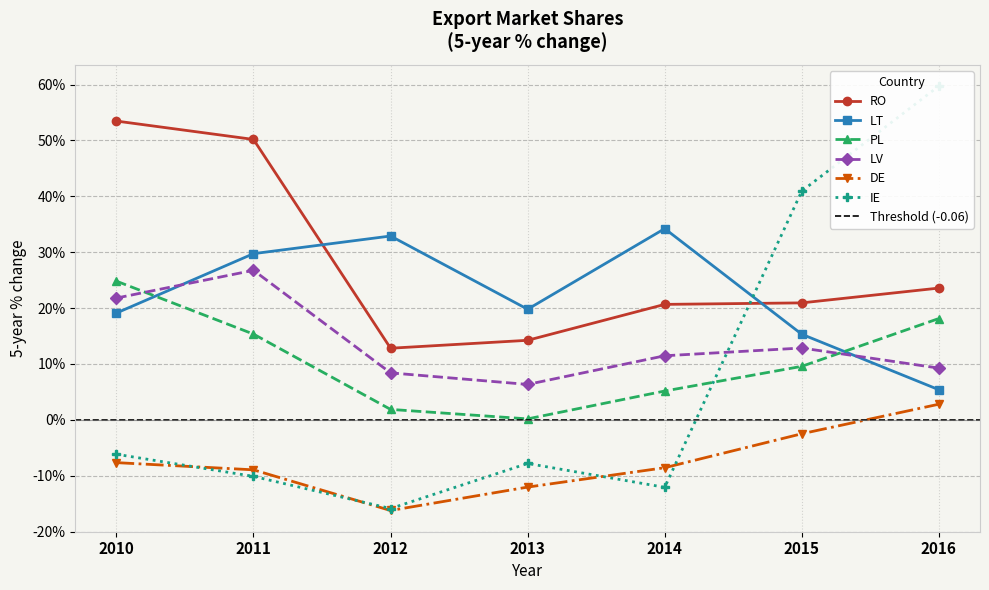

What is the total value across all series at 2010?

105.4